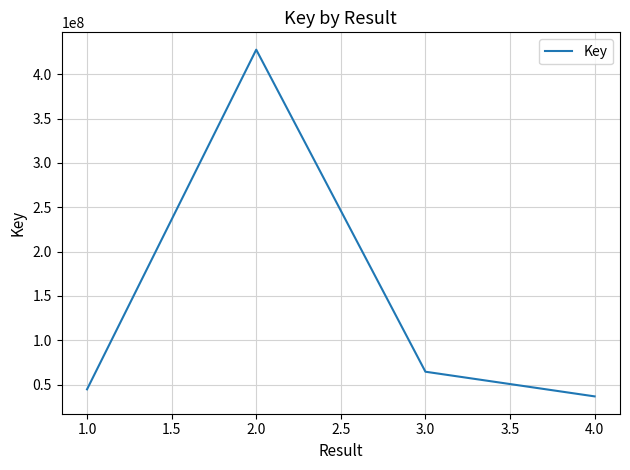

Reading left to right, extract all data points from this chart.

1.0=44695299	2.0=427833891	3.0=64563133	4.0=36734738